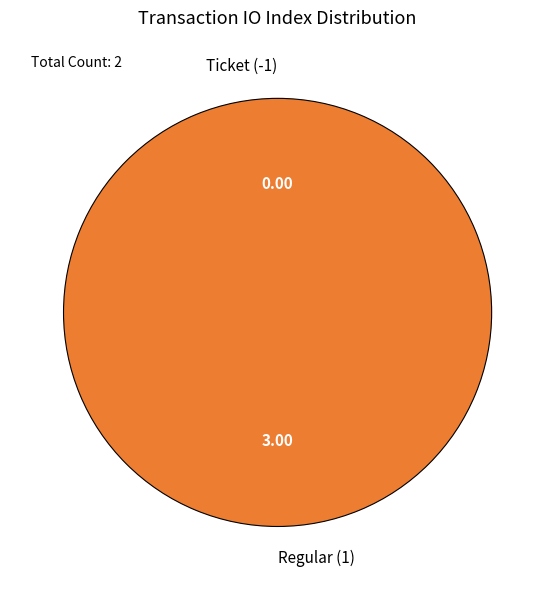

What percentage do Regular (1) and Ticket (-1) together represent?

100.0%